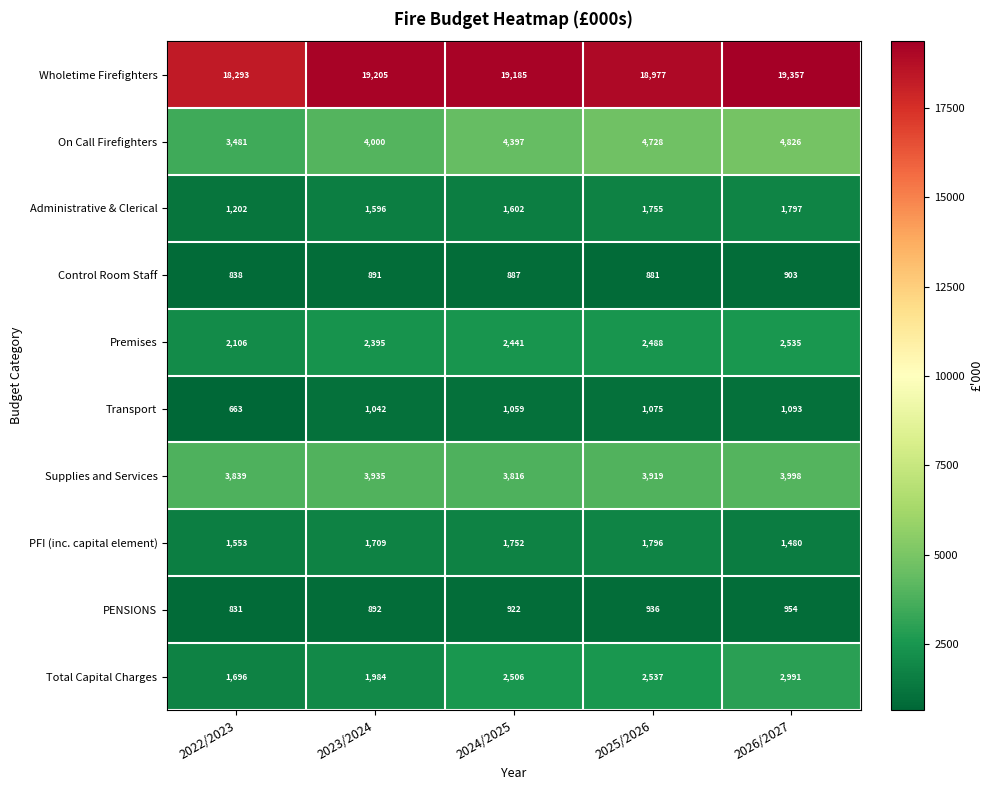

Rank the categories by Transport value from highest to lowest.

2026/2027, 2025/2026, 2024/2025, 2023/2024, 2022/2023